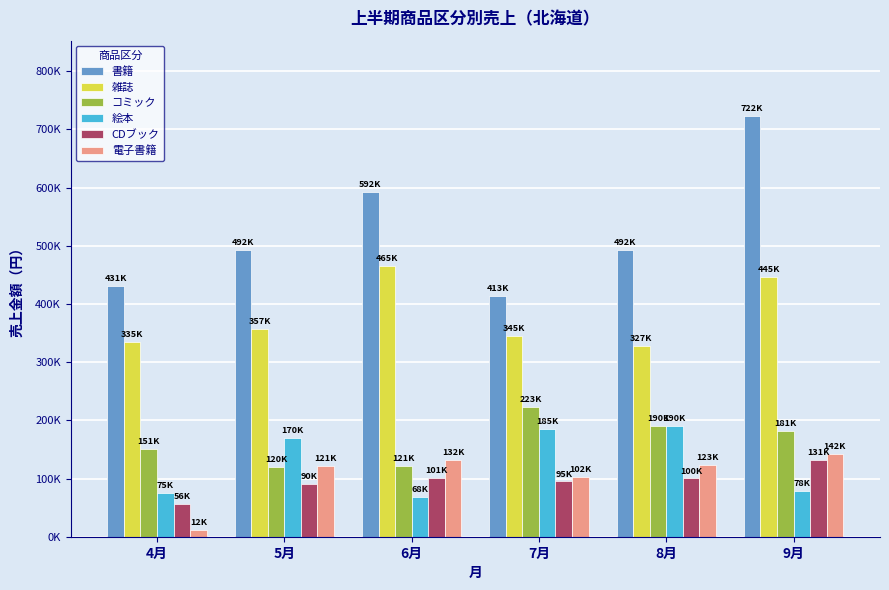

Are the bars horizontal?

No